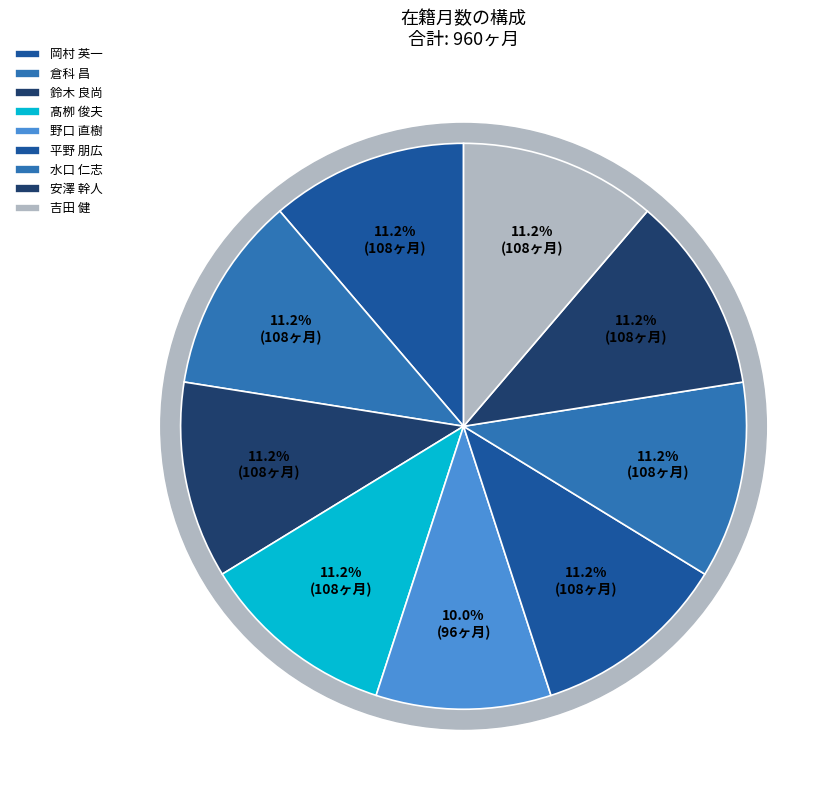

Is there any slice that represents more than half of the pie?

No